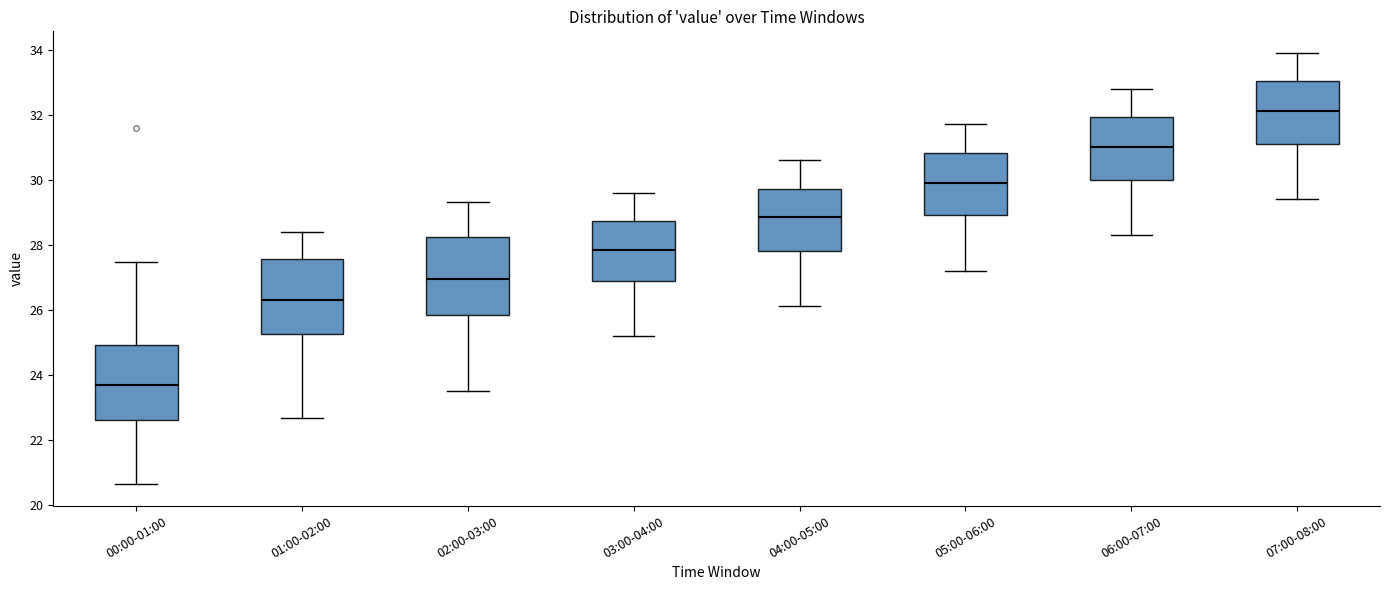

Reading left to right, read every box against the y-axis: the position of its median line, the range the box covers, and the ends of its whiskers. The values are not printed on the chart, so give them approximately, as read against the axis.

00:00-01:00: median 23.8, box 22.6 to 25.0, whiskers 20.6 to 27.4
01:00-02:00: median 26.4, box 25.2 to 27.6, whiskers 22.6 to 28.4
02:00-03:00: median 27.0, box 25.8 to 28.2, whiskers 23.6 to 29.4
03:00-04:00: median 27.8, box 26.8 to 28.8, whiskers 25.2 to 29.6
04:00-05:00: median 28.8, box 27.8 to 29.8, whiskers 26.2 to 30.6
05:00-06:00: median 30.0, box 29.0 to 30.8, whiskers 27.2 to 31.8
06:00-07:00: median 31.0, box 30.0 to 32.0, whiskers 28.4 to 32.8
07:00-08:00: median 32.2, box 31.2 to 33.0, whiskers 29.4 to 34.0